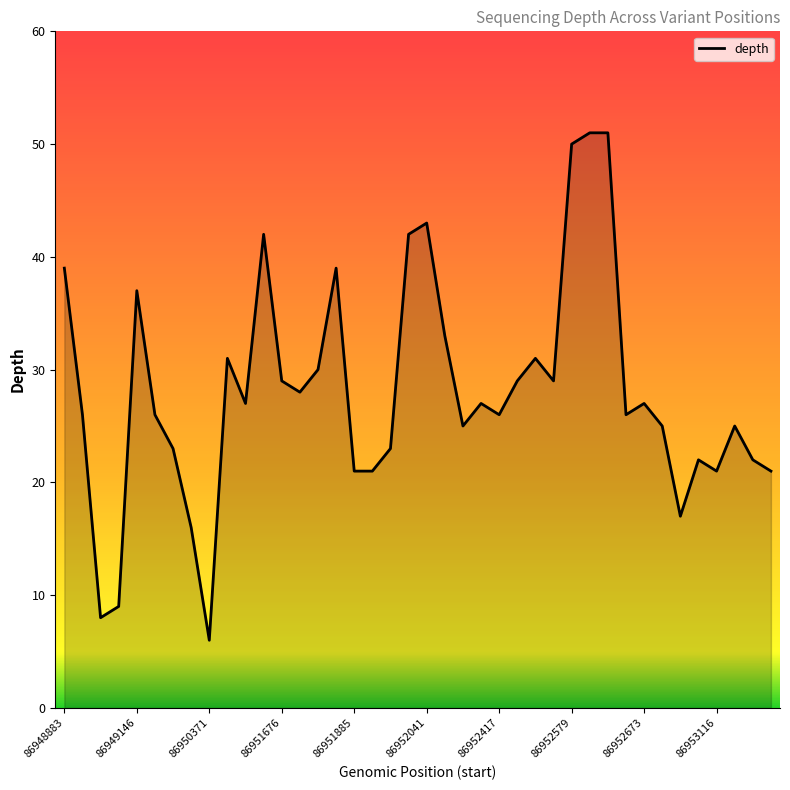

What is the minimum value shown in the chart?

6